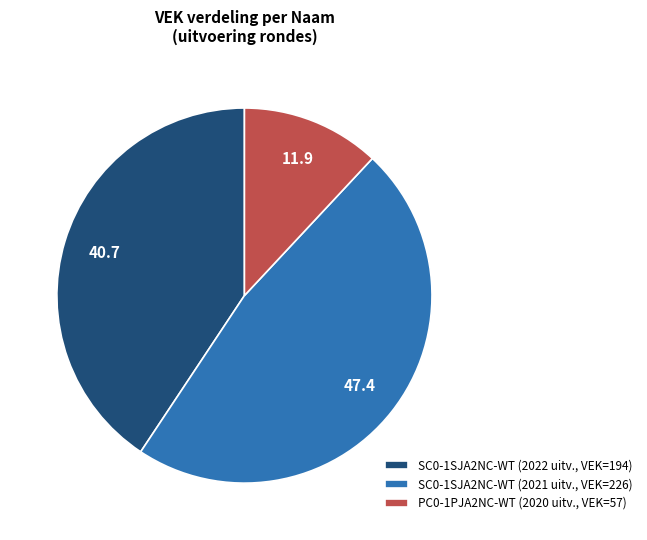

Rank the categories by value from lowest to highest.

PC0-1PJA2NC-WT (2020 uitv., VEK=57), SC0-1SJA2NC-WT (2022 uitv., VEK=194), SC0-1SJA2NC-WT (2021 uitv., VEK=226)